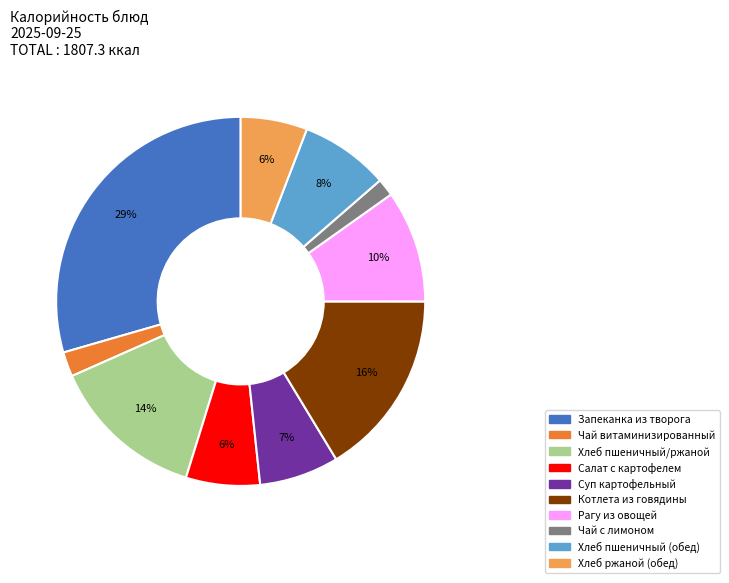

Which slice is the largest?

Запеканка из творога